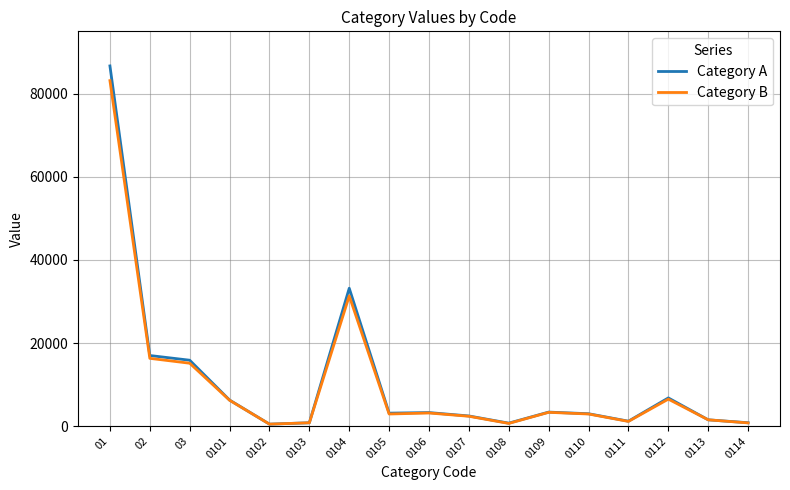

The value of Category B at 02 is 16333. True or false?

True